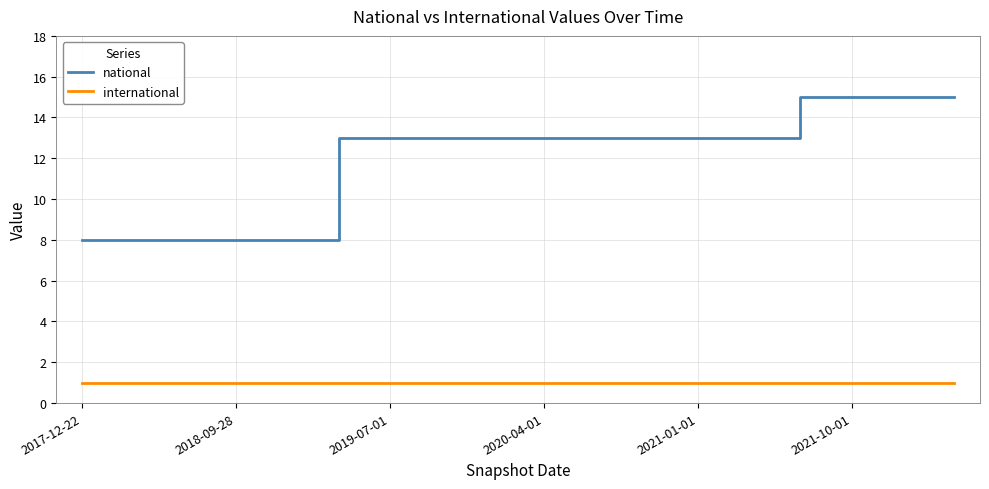

Which series has the largest range (max minus min)?

national